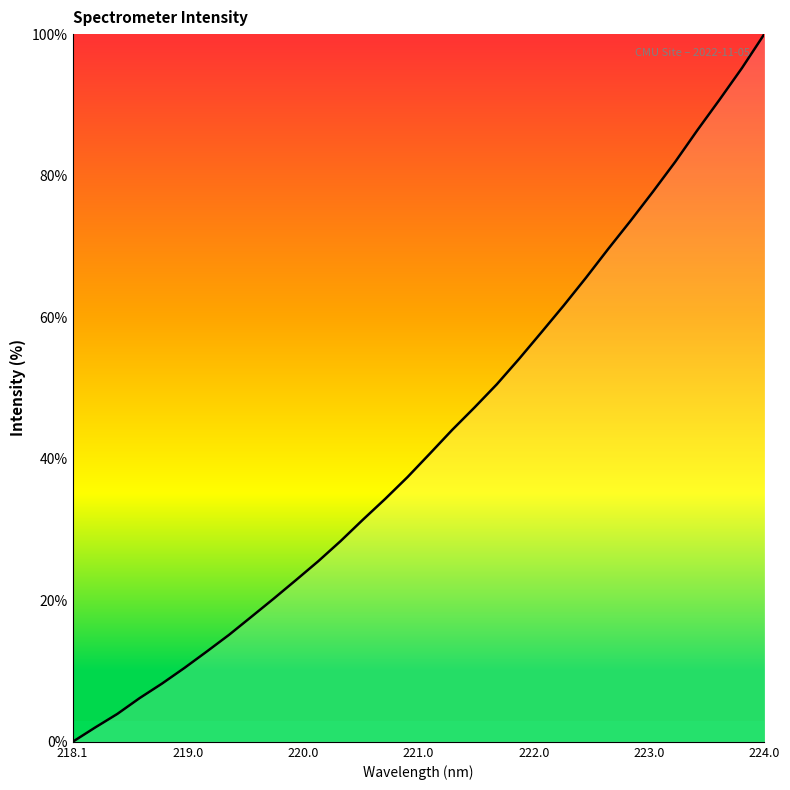

What is the maximum value shown in the chart?

100.0